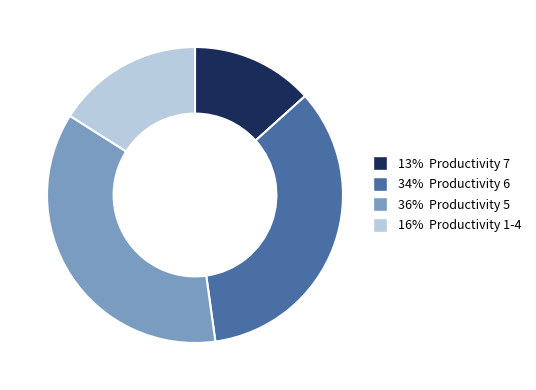

Is there a majority slice in this chart?

No